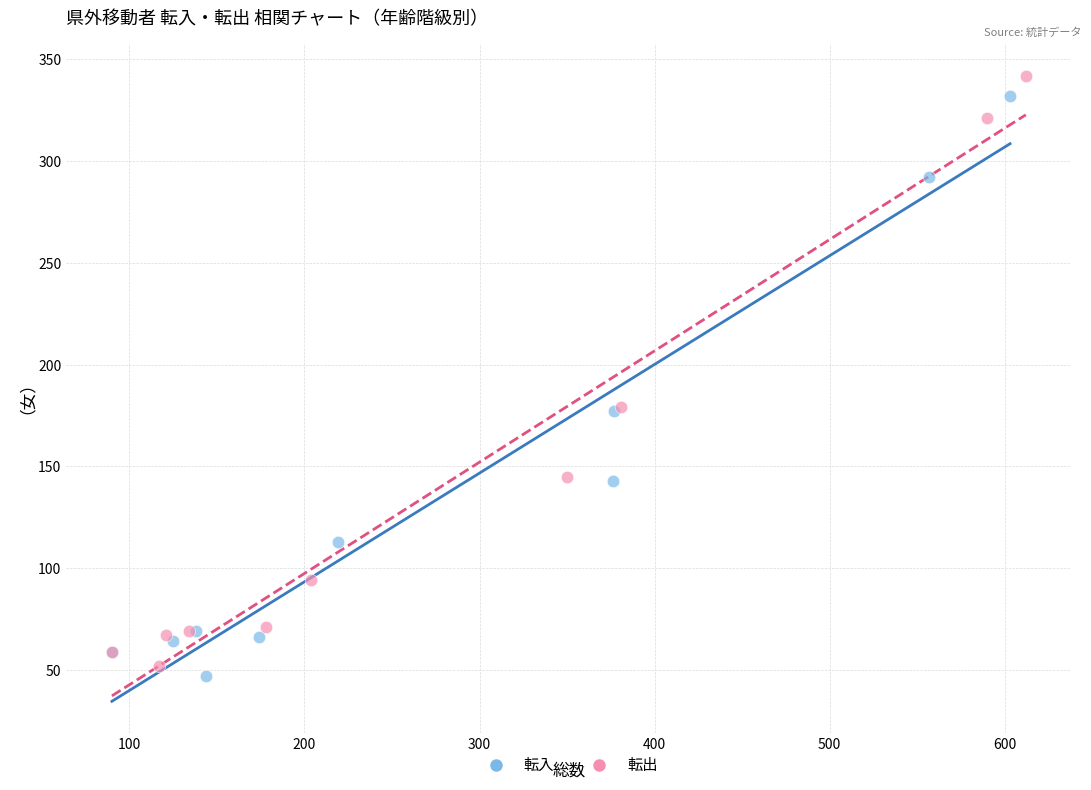

Which series has the widest spread of Y values?

転出